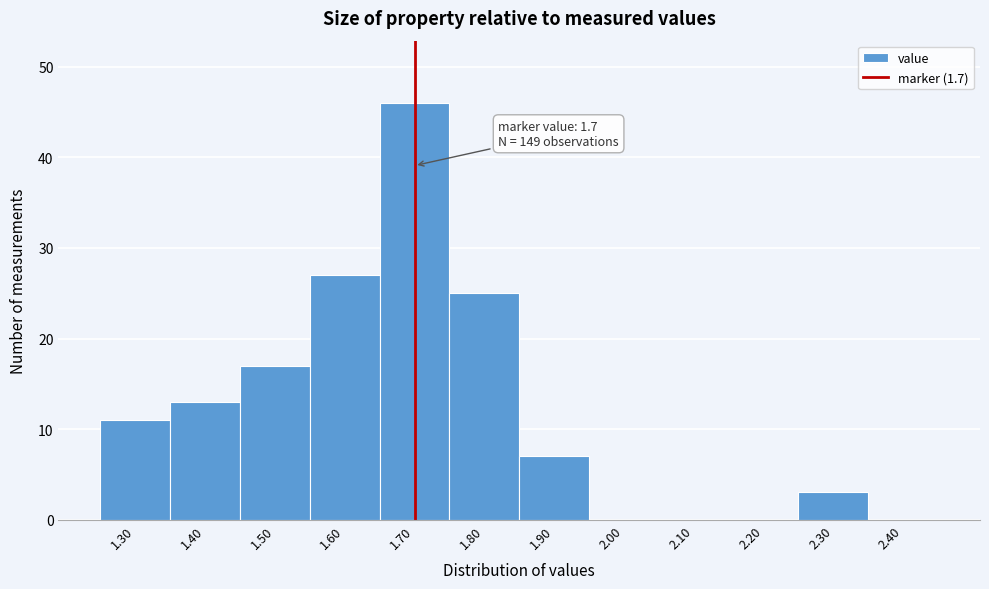

Which range on the x-axis has the tallest bar?

1.65 to 1.75